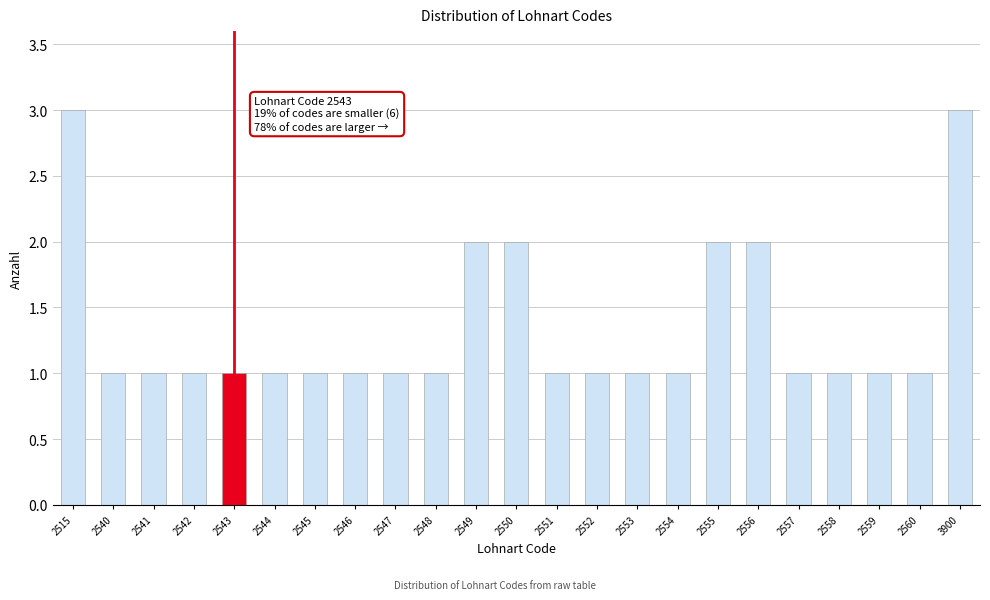

Reading left to right, what are all the values shown in this chart?

3	1	1	1	1	1	1	1	1	1	2	2	1	1	1	1	2	2	1	1	1	1	3